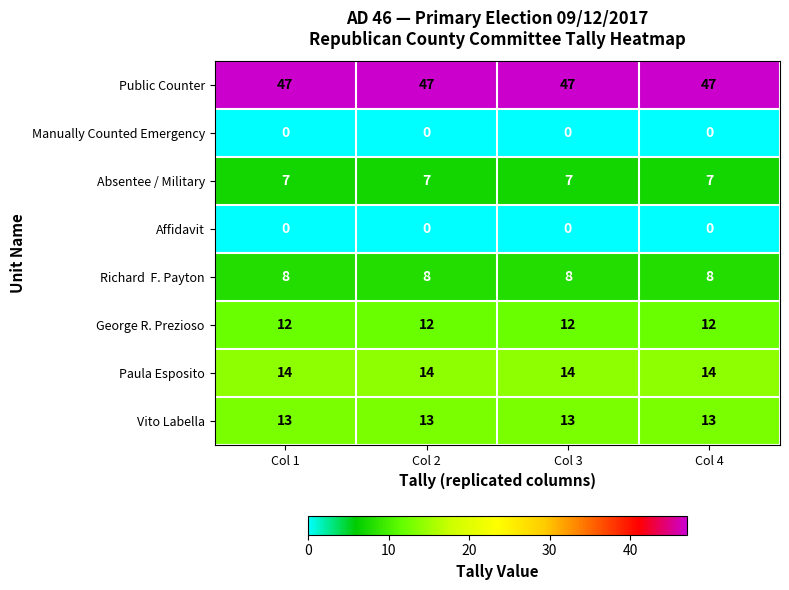

What is the difference between the highest and lowest values at Col 1?

47